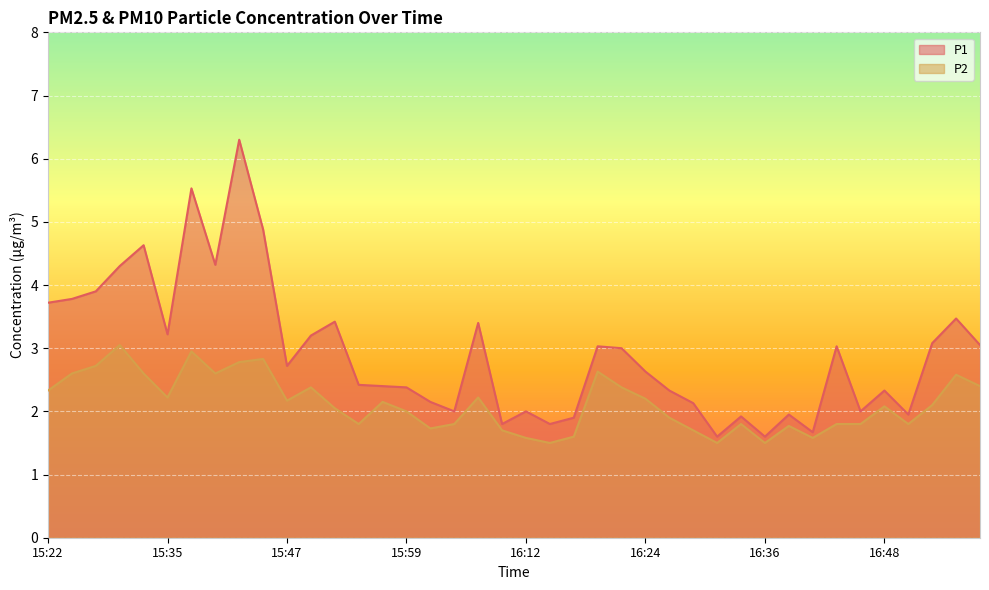

What is the average value of the P1 series?

2.9